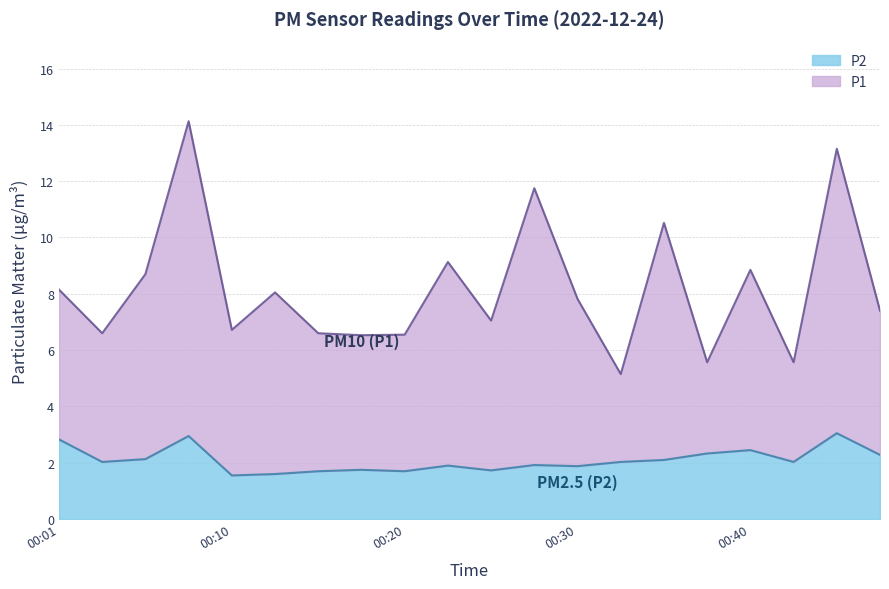

Reading right to left, list all the values displayed in this chart.

P1: 7.4	13.2	5.6	8.8	5.6	10.5	5.2	7.8	11.8	7.0	9.1	6.5	6.5	6.6	8.1	6.7	14.1	8.7	6.6	8.2
P2: 2.3	3.0	2.0	2.5	2.3	2.1	2.0	1.9	1.9	1.7	1.9	1.7	1.8	1.7	1.6	1.6	3.0	2.1	2.0	2.8